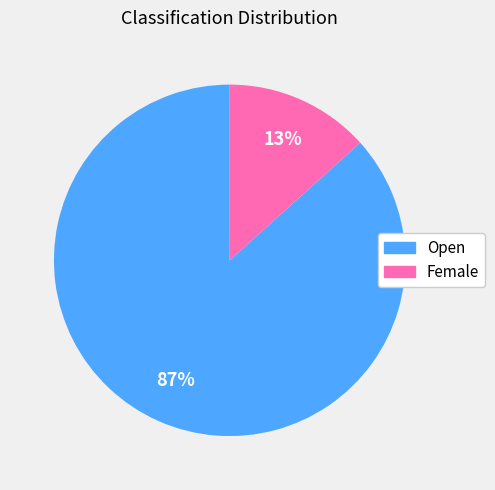

Between Open and Female, which is larger?

Open